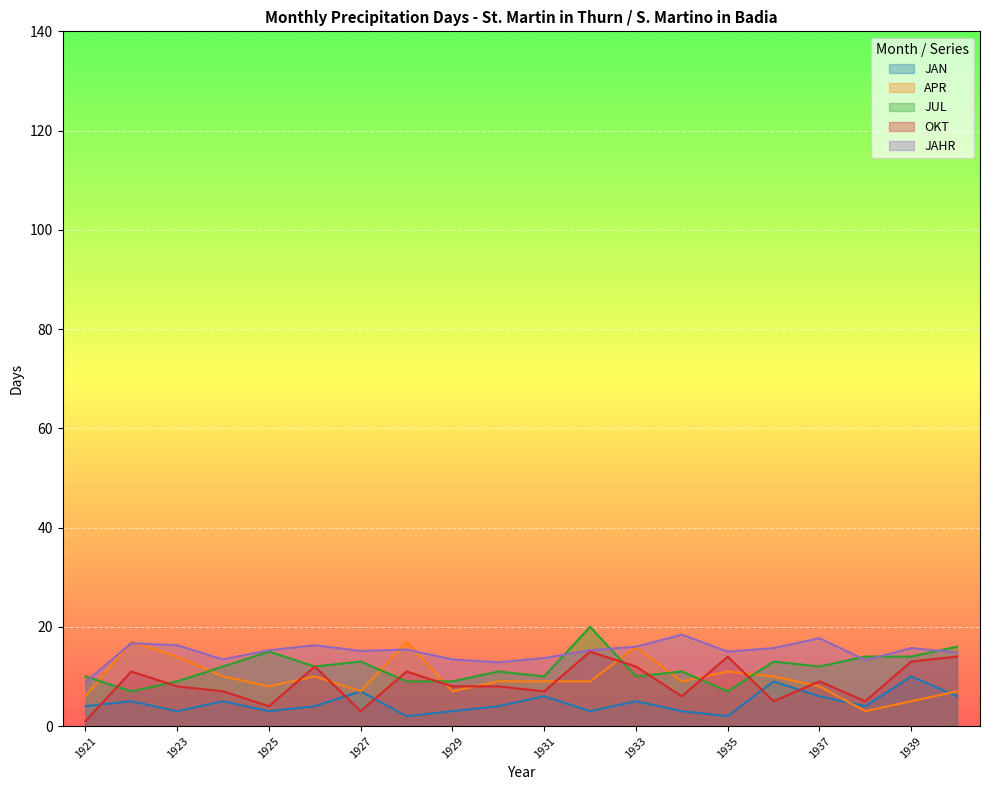

Reading left to right, transcribe all the data shown in this chart.

JAN: 4.0	5.0	3.0	5.0	3.0	4.0	7.0	2.0	3.0	4.0	6.0	3.0	5.0	3.0	2.0	9.0	6.0	4.0	10.0	6.0
APR: 6.0	17.0	14.0	10.0	8.0	10.0	7.0	17.0	7.0	9.0	9.0	9.0	16.0	9.0	11.0	10.0	8.0	3.0	5.0	7.0
JUL: 10.0	7.0	9.0	12.0	15.0	12.0	13.0	9.0	9.0	11.0	10.0	20.0	10.0	11.0	7.0	13.0	12.0	14.0	14.0	16.0
OKT: 1.0	11.0	8.0	7.0	4.0	12.0	3.0	11.0	8.0	8.0	7.0	15.0	12.0	6.0	14.0	5.0	9.0	5.0	13.0	14.0
JAHR: 8.9	16.7	16.3	13.4	15.3	16.3	15.1	15.4	13.4	12.9	13.7	15.3	16.0	18.4	15.0	15.7	17.7	13.3	15.7	14.9